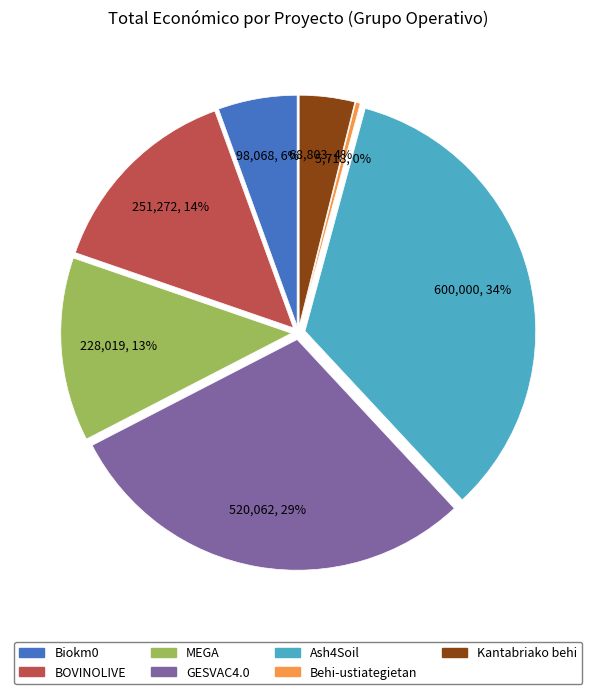

How many segments does this pie chart have?

7